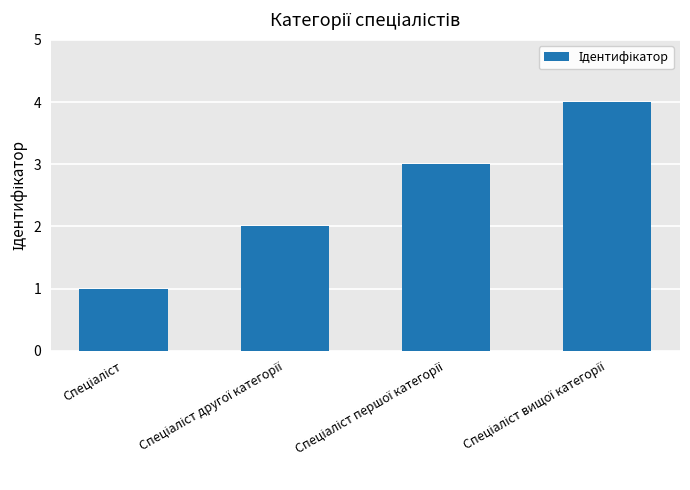

What is the greatest value displayed?

4